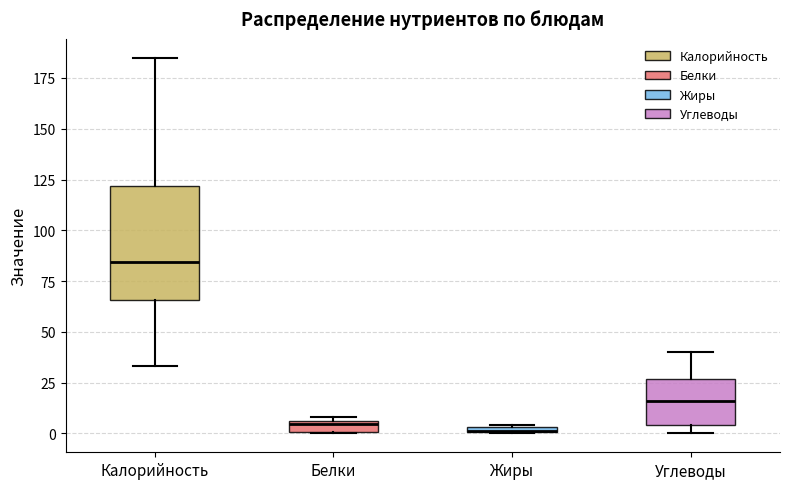

Comparing the boxes themselves (not the whiskers), which one is the tallest?

Калорийность